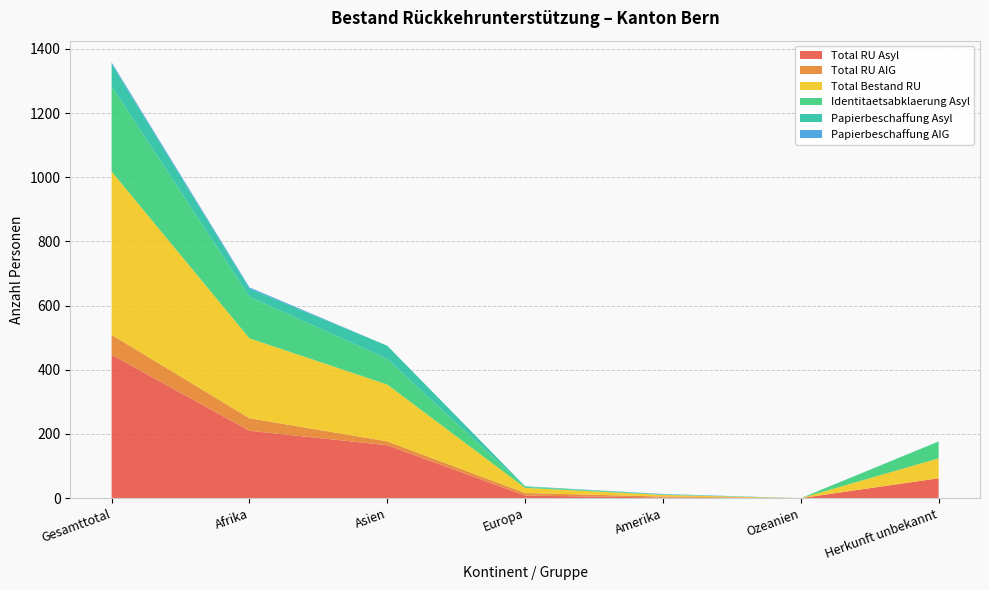

Reading left to right, extract all data points from this chart.

Total RU Asyl: 447	210	165	8	2	0	62
Total RU AIG: 62	39	12	8	3	0	0
Total Bestand RU: 509	249	177	16	5	0	62
Identitaetsabklaerung Asyl: 266	130	80	3	1	0	52
Papierbeschaffung Asyl: 69	25	41	2	1	0	1
Papierbeschaffung AIG: 5	4	0	0	1	0	0